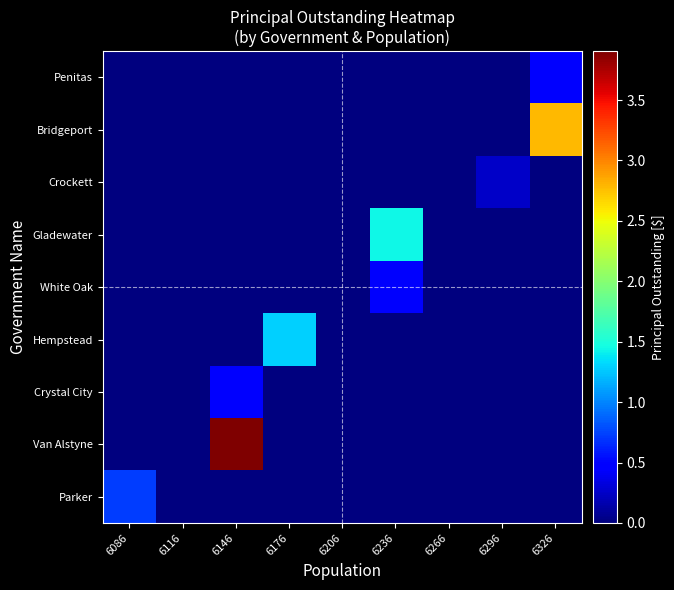

Reading left to right, transcribe all the data shown in this chart.

Penitas: 6086=0	6116=0	6146=0	6176=0	6206=0	6236=0	6266=0	6296=0	6326=4680000
Bridgeport: 6086=0	6116=0	6146=0	6176=0	6206=0	6236=0	6266=0	6296=0	6326=27790000
Crockett: 6086=0	6116=0	6146=0	6176=0	6206=0	6236=0	6266=0	6296=2520000	6326=0
Gladewater: 6086=0	6116=0	6146=0	6176=0	6206=0	6236=14364000	6266=0	6296=0	6326=0
White Oak: 6086=0	6116=0	6146=0	6176=0	6206=0	6236=4350000	6266=0	6296=0	6326=0
Hempstead: 6086=0	6116=0	6146=0	6176=12960000	6206=0	6236=0	6266=0	6296=0	6326=0
Crystal City: 6086=0	6116=0	6146=4676000	6176=0	6206=0	6236=0	6266=0	6296=0	6326=0
Van Alstyne: 6086=0	6116=0	6146=39045000	6176=0	6206=0	6236=0	6266=0	6296=0	6326=0
Parker: 6086=7200000	6116=0	6146=0	6176=0	6206=0	6236=0	6266=0	6296=0	6326=0